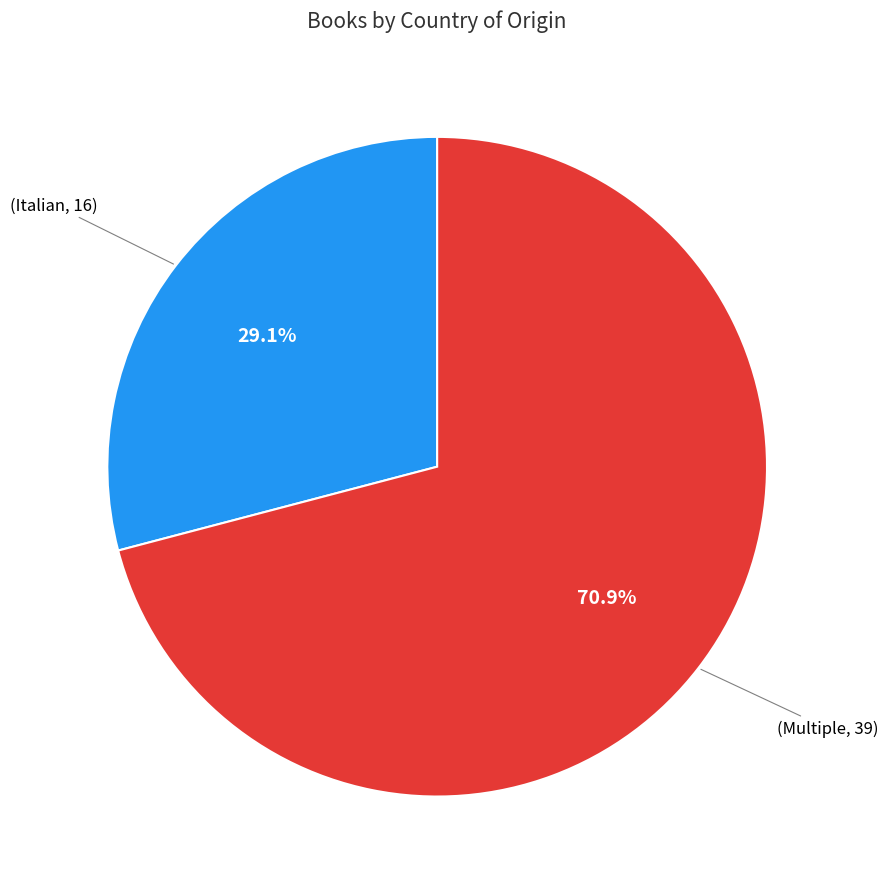

Is there any slice that represents more than half of the pie?

Yes